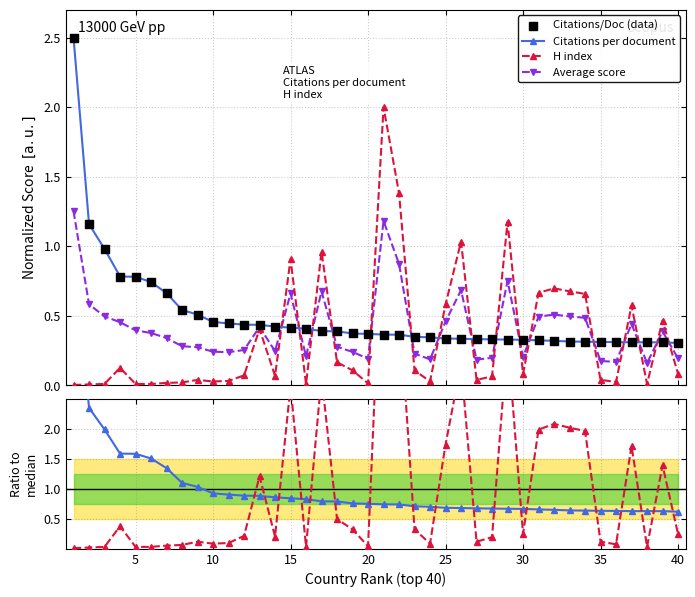

At how many categories does at least one series exceed 0?

40